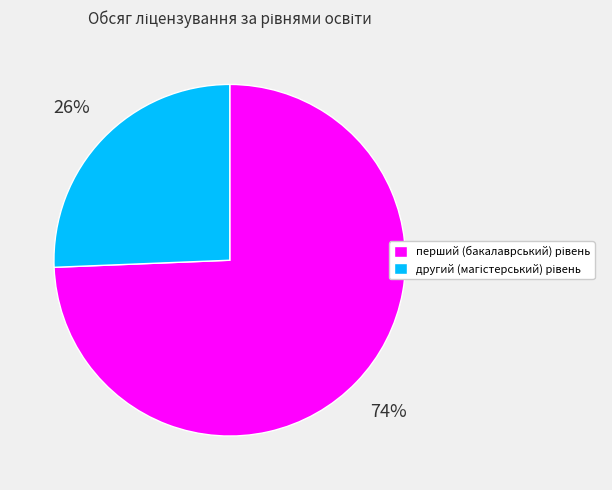

How many slices are in this pie chart?

2